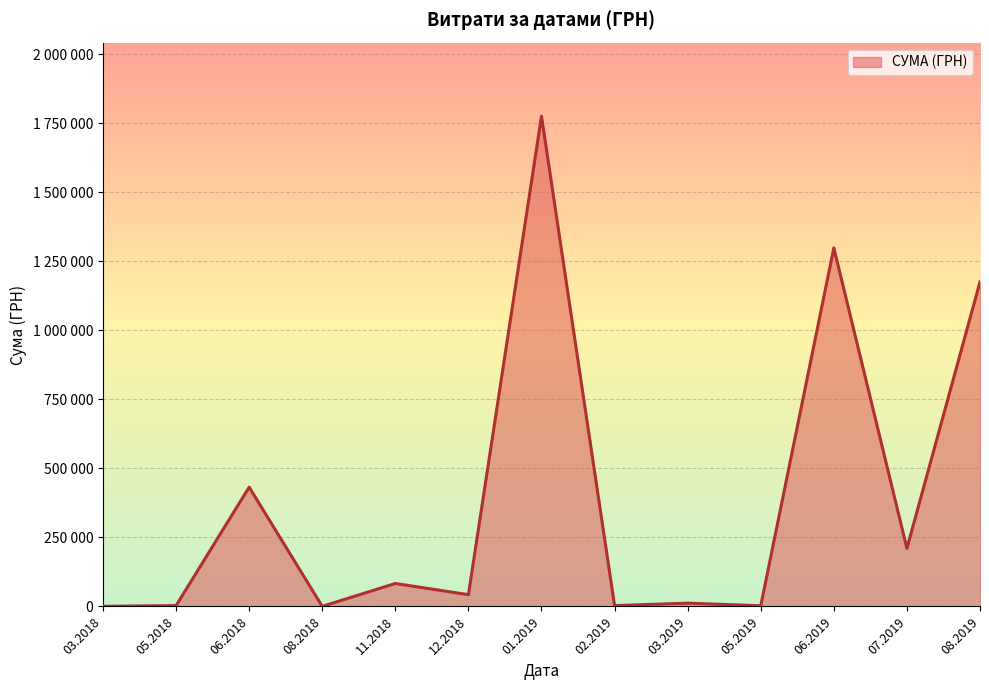

Is this an area chart (filled region under the line)?

Yes